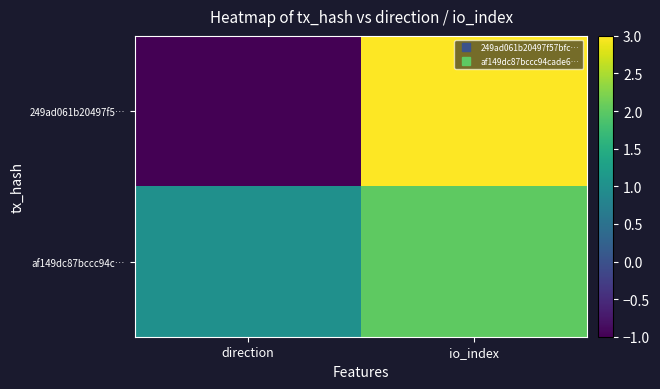

Rank the series by their maximum value, from highest to lowest.

249ad061b20497f5…, af149dc87bccc94c…